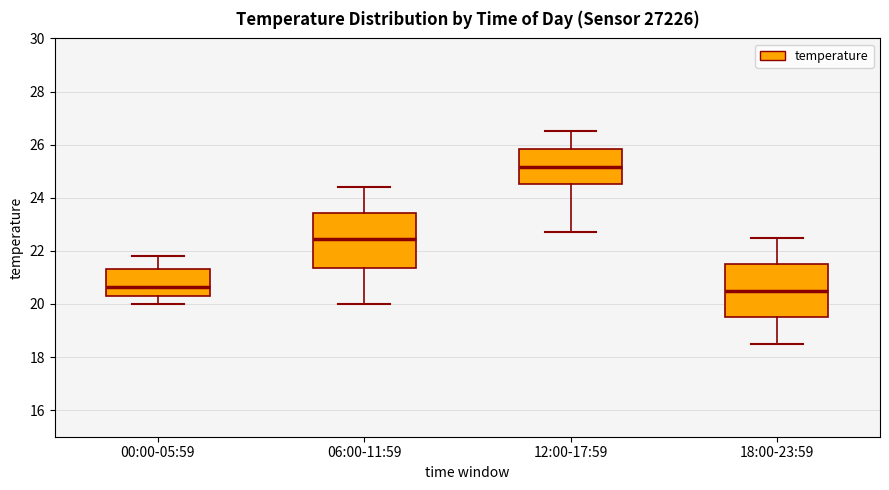

Where is the upper edge of the box for 12:00-17:59 on the y-axis? The values are not printed on the chart, so give them approximately, as read against the axis.

25.8